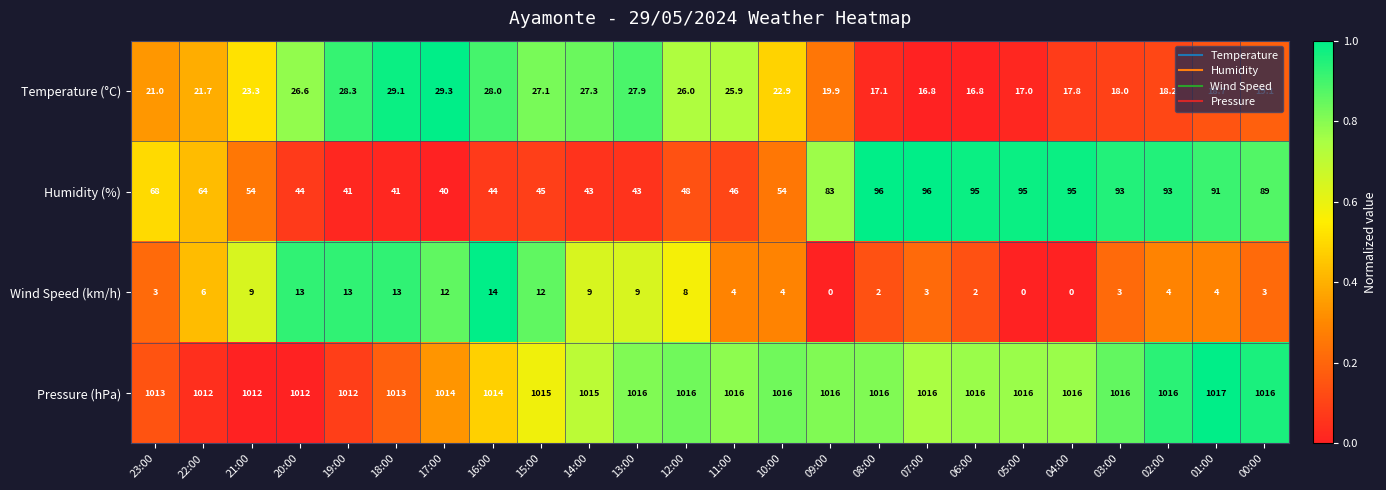

What is the total value across all series at 04:00?

1128.8